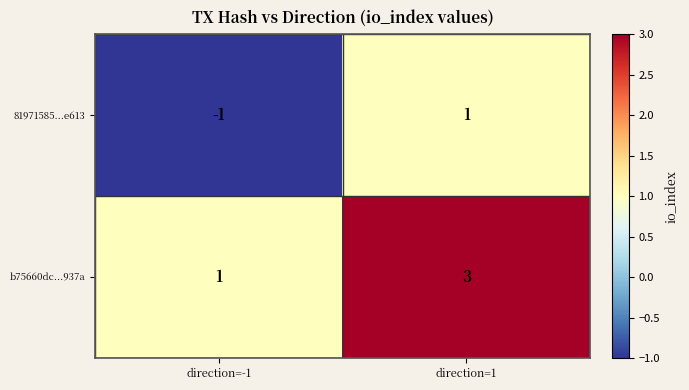

The b75660dc...937a series shows 3 at direction=1. True or false?

True